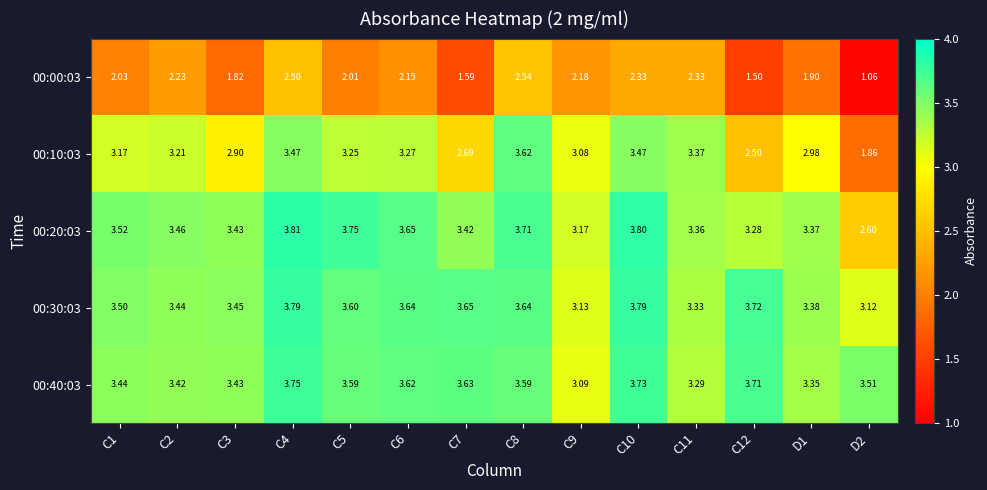

Between C4 and C7, which series saw the biggest shift?

00:00:03